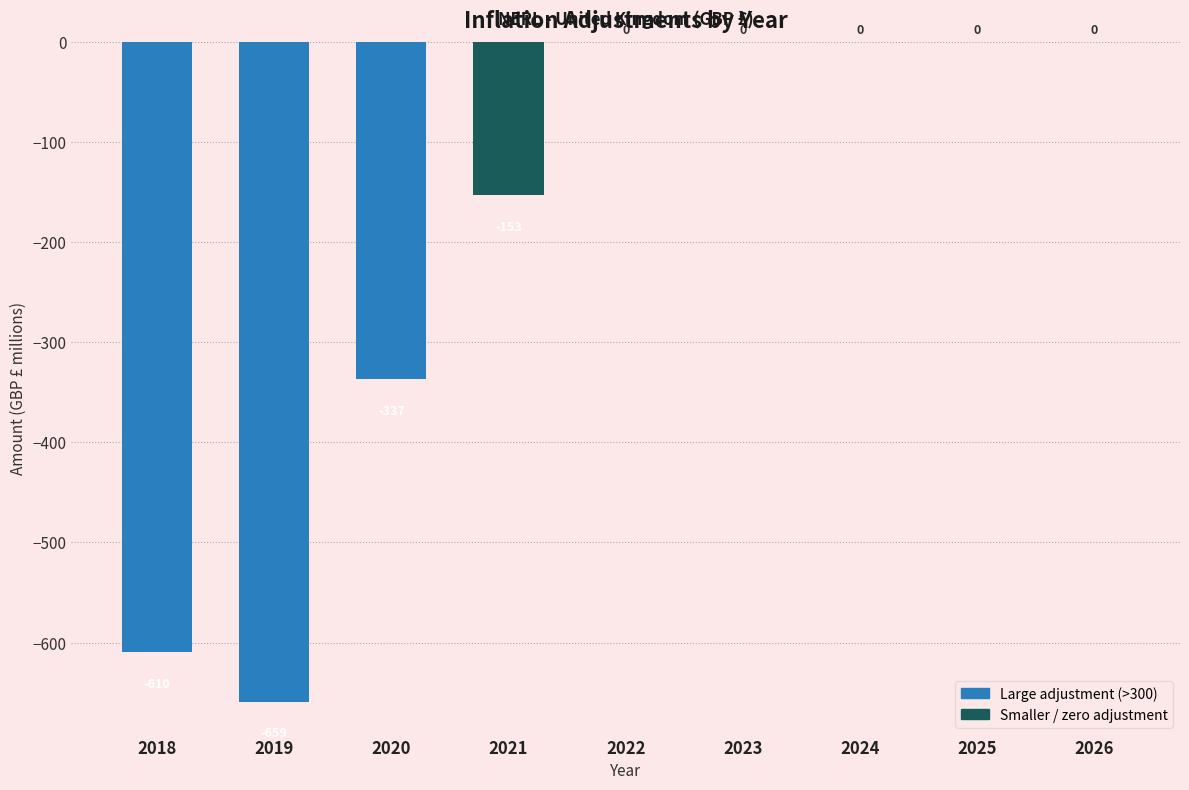

Which has a higher value, 2018 or 2023?

2023